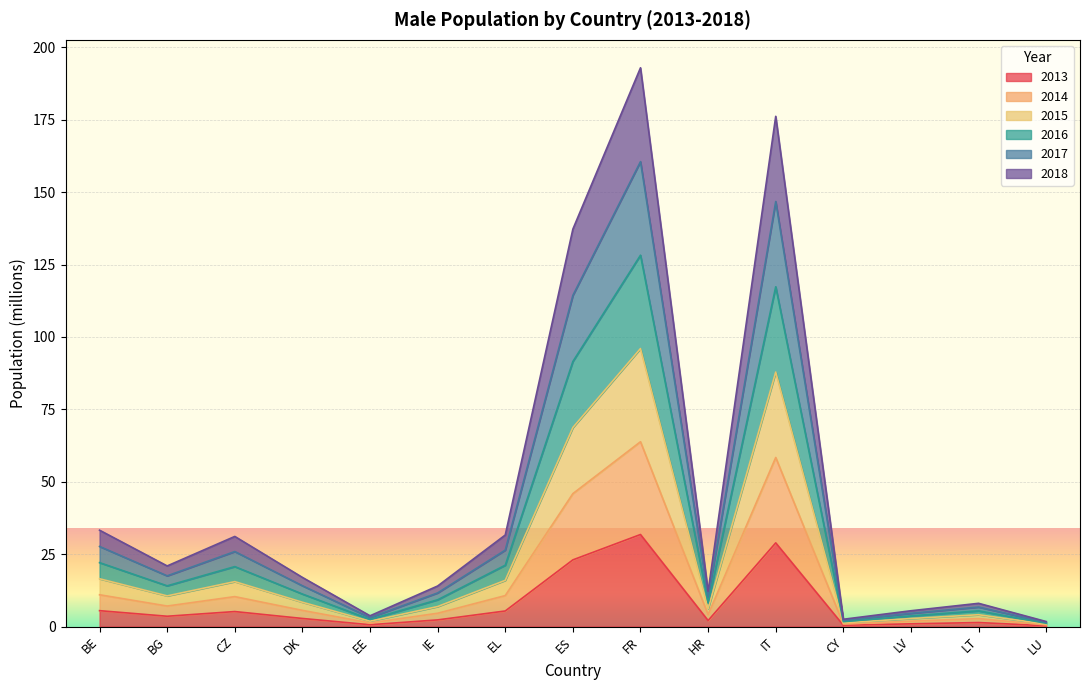

What is the maximum value for 2013?

31.8